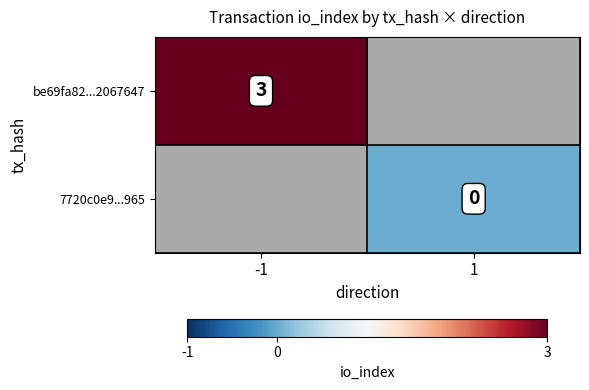

Is it true that be69fa82...2067647 equals 1 at -1?

False